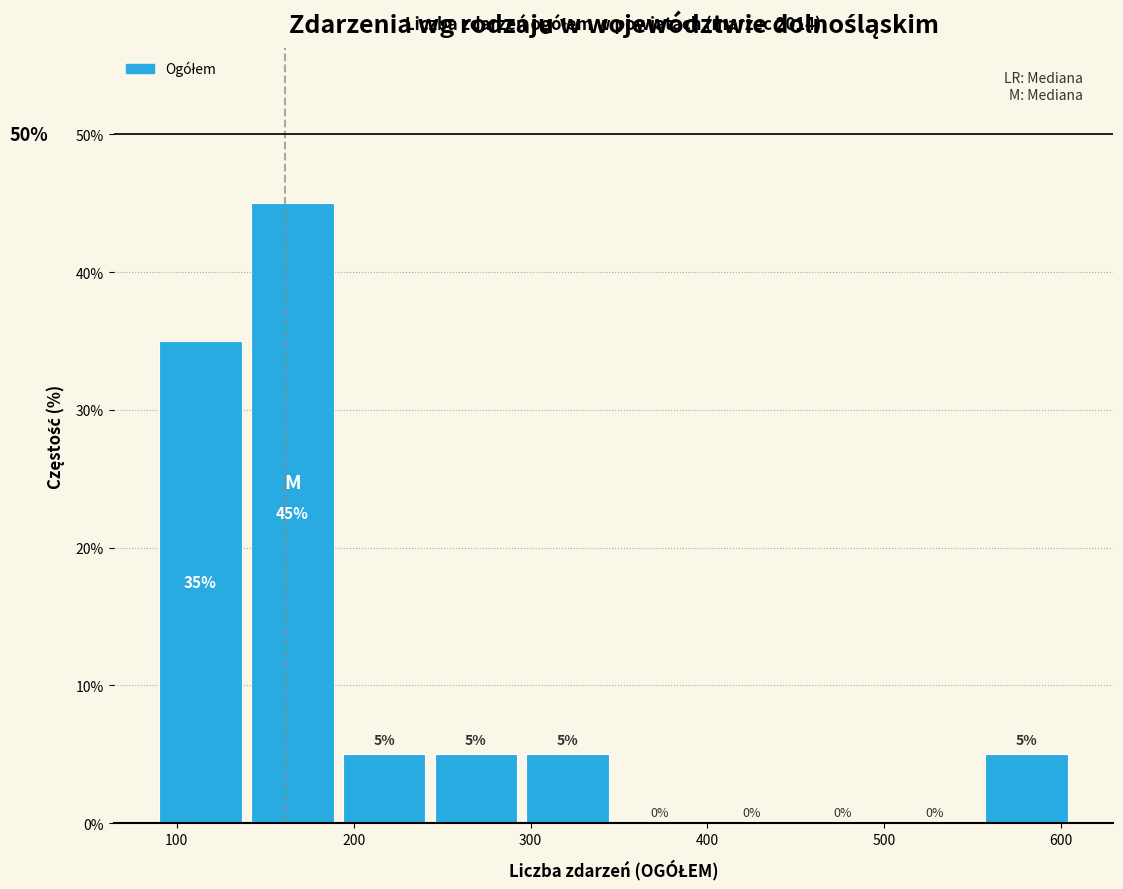

Reading left to right, transcribe this chart: for each bar, give the range it covers on the x-axis and its height. The bar edges are not printed on the chart, so give them approximately, as read against the axis.

90 to 140: 35
140 to 190: 45
190 to 250: 5
250 to 300: 5
300 to 350: 5
350 to 400: 0
400 to 450: 0
450 to 510: 0
510 to 560: 0
560 to 610: 5